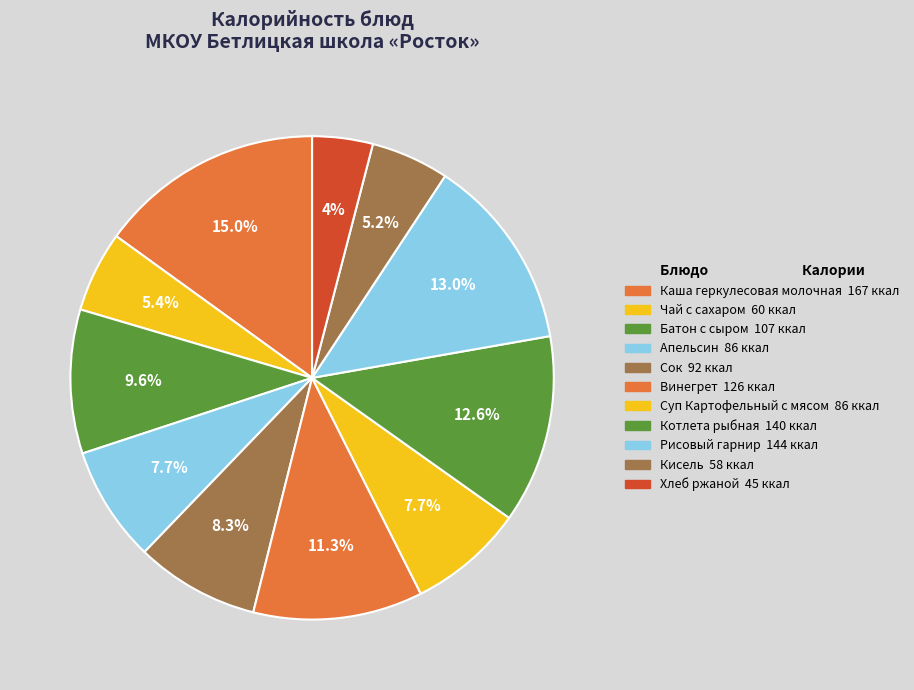

Which category has the biggest portion of the pie?

Каша геркулесовая молочная